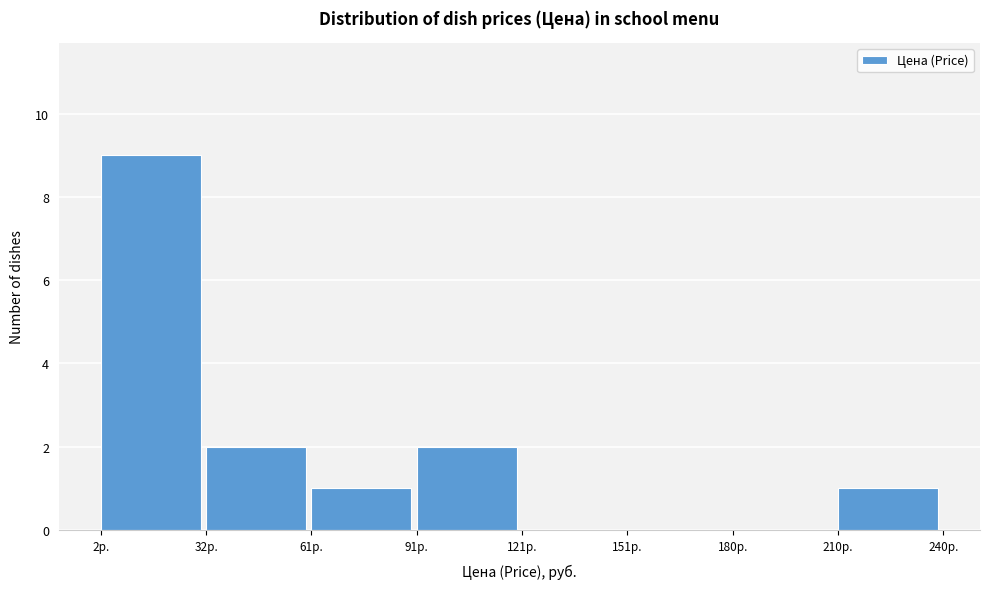

Which range on the x-axis has the tallest bar?

0 to 30